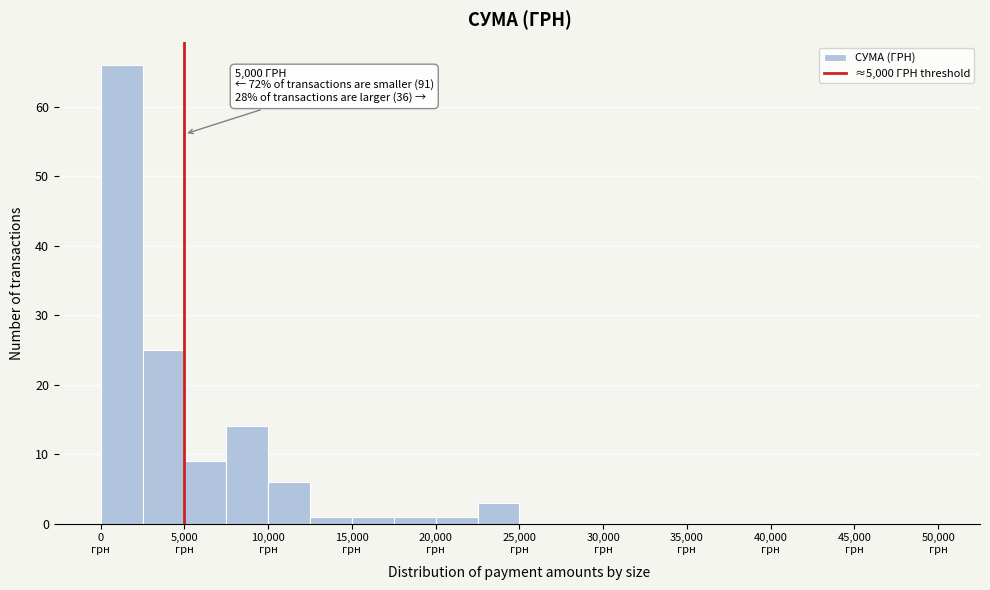

Which range on the x-axis has the tallest bar?

0 to 2500